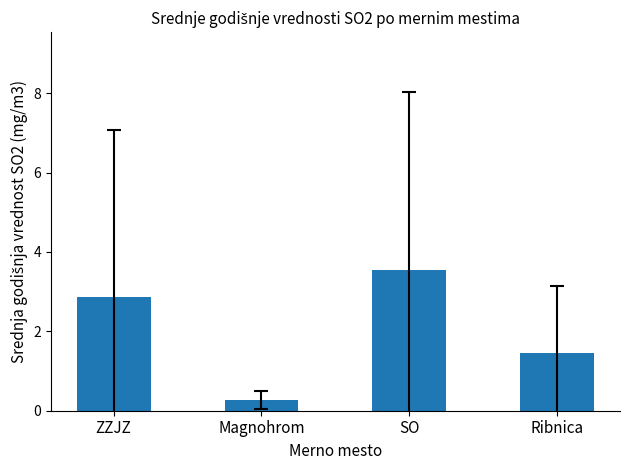

Read the value at Magnohrom.

0.3